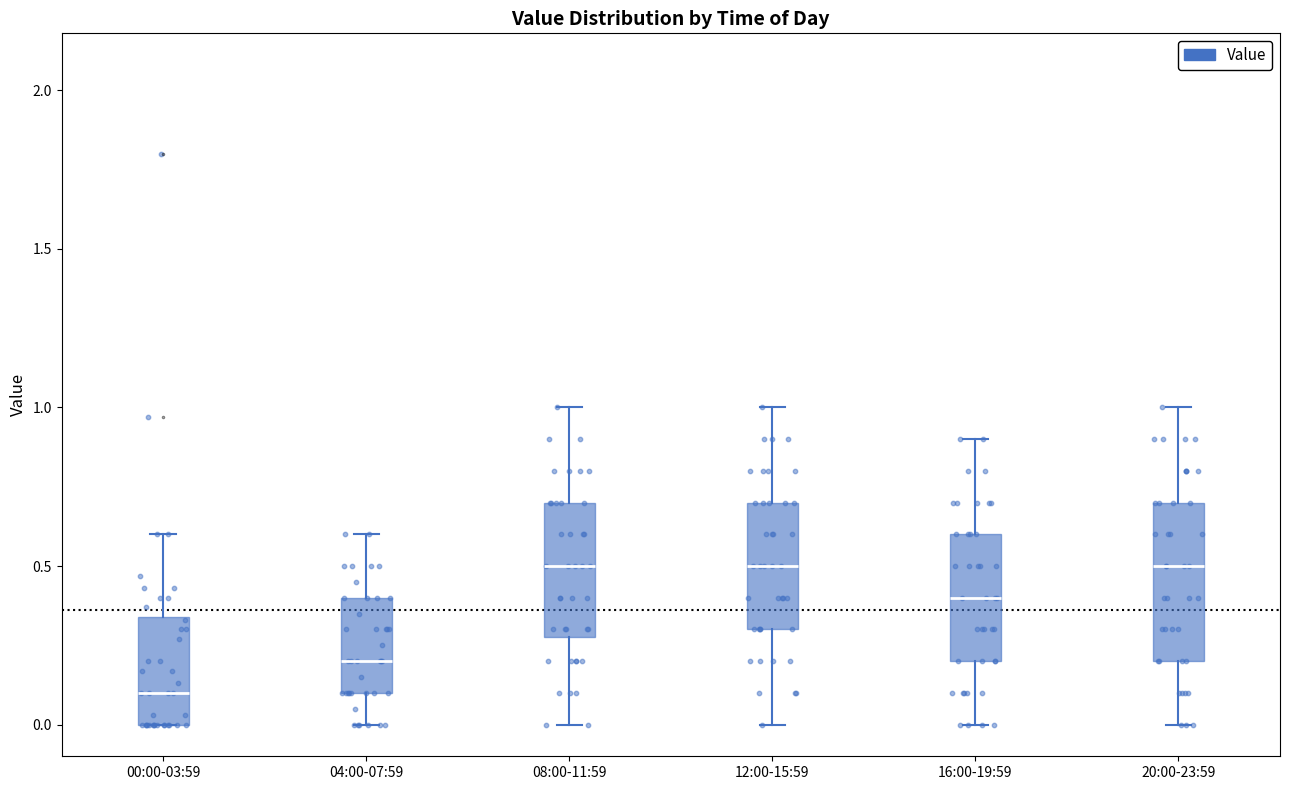

Reading left to right, transcribe this box plot: for each box, give where its median line is, the range the box spans, and where its two whiskers end, as read against the y-axis. The values are not printed on the chart, so give them approximately, as read against the axis.

00:00-03:59: median 0.10, box 0.00 to 0.35, whiskers 0.00 to 0.60
04:00-07:59: median 0.20, box 0.10 to 0.40, whiskers 0.00 to 0.60
08:00-11:59: median 0.50, box 0.30 to 0.70, whiskers 0.00 to 1.00
12:00-15:59: median 0.50, box 0.30 to 0.70, whiskers 0.00 to 1.00
16:00-19:59: median 0.40, box 0.20 to 0.60, whiskers 0.00 to 0.90
20:00-23:59: median 0.50, box 0.20 to 0.70, whiskers 0.00 to 1.00